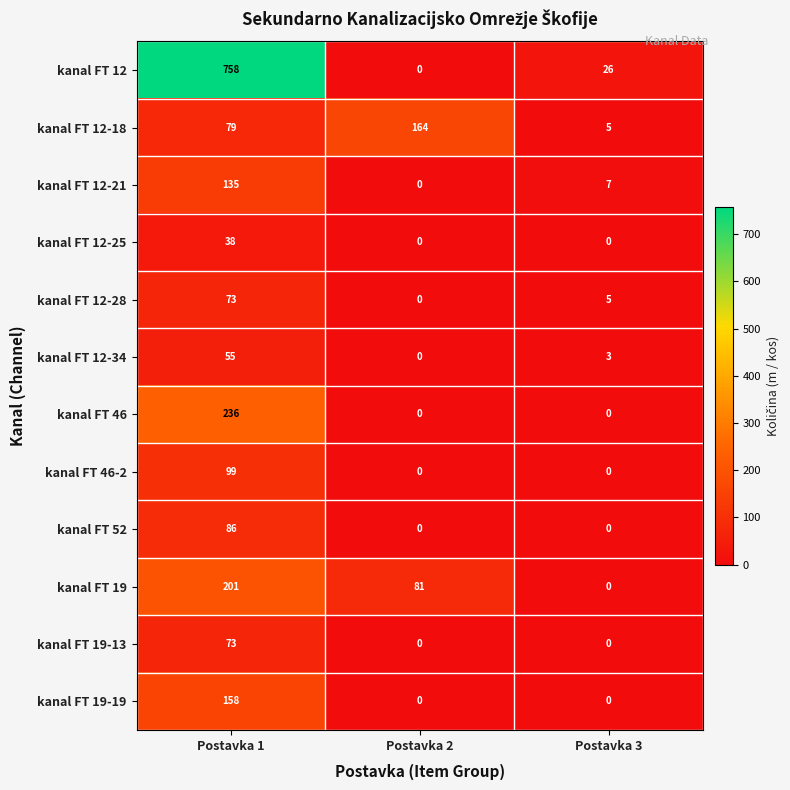

The kanal FT 12-28 series shows 0 at Postavka 2. True or false?

True